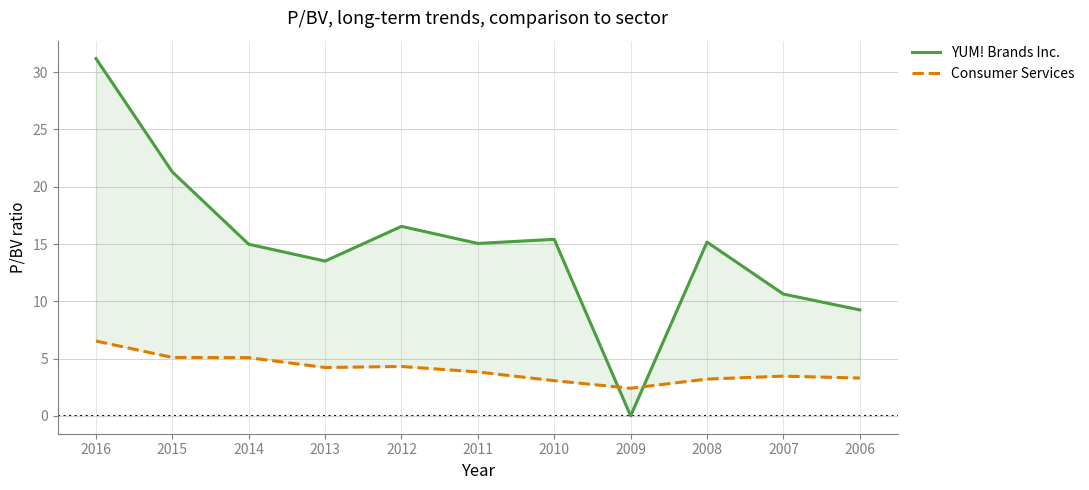

How many categories are shown in the chart?

11